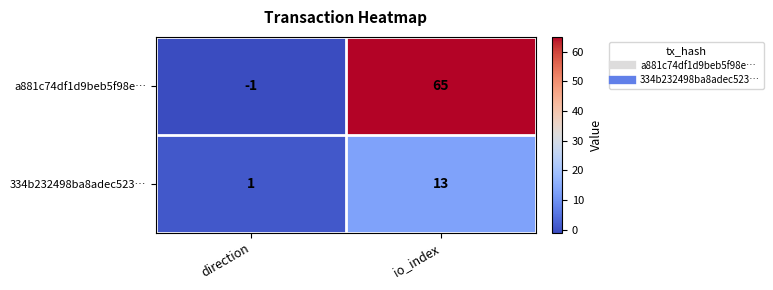

At direction, list the series in order from smallest to largest.

a881c74df1d9beb5f98e…, 334b232498ba8adec523…